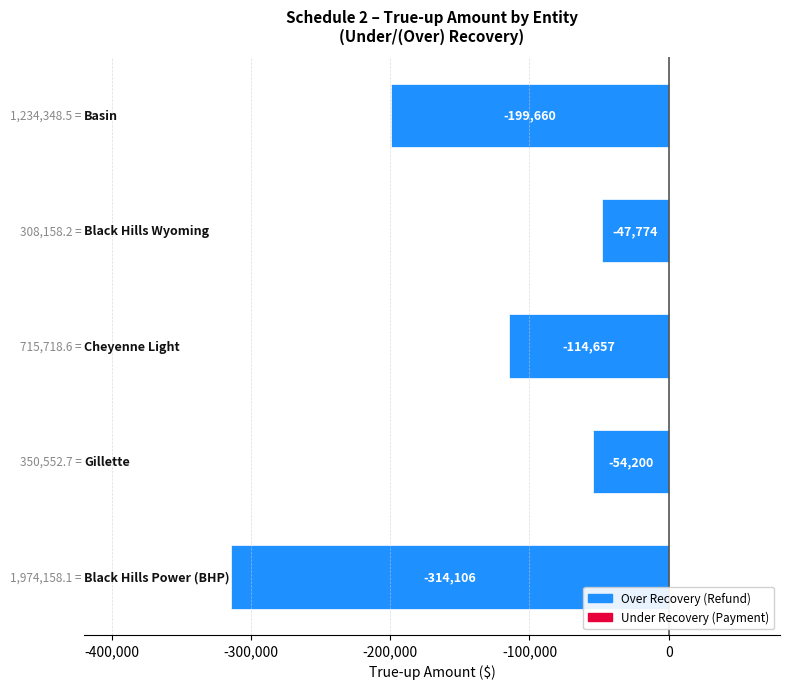

What is the greatest value displayed?

-47774.2